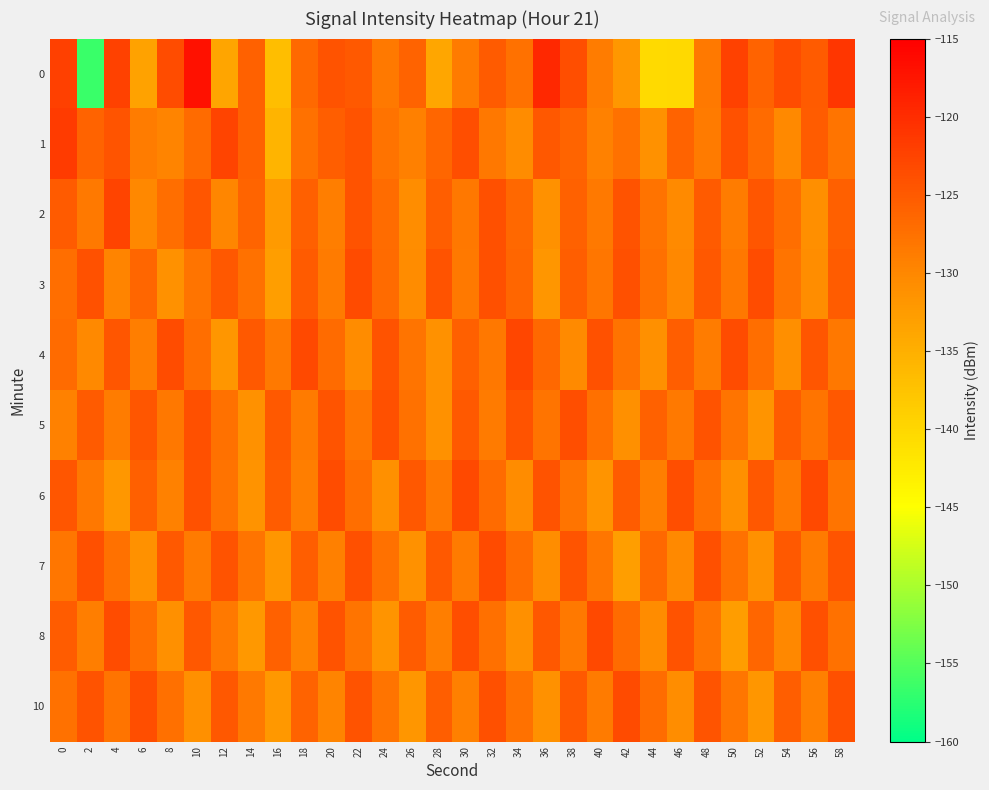

How many categories are shown in the chart?

30